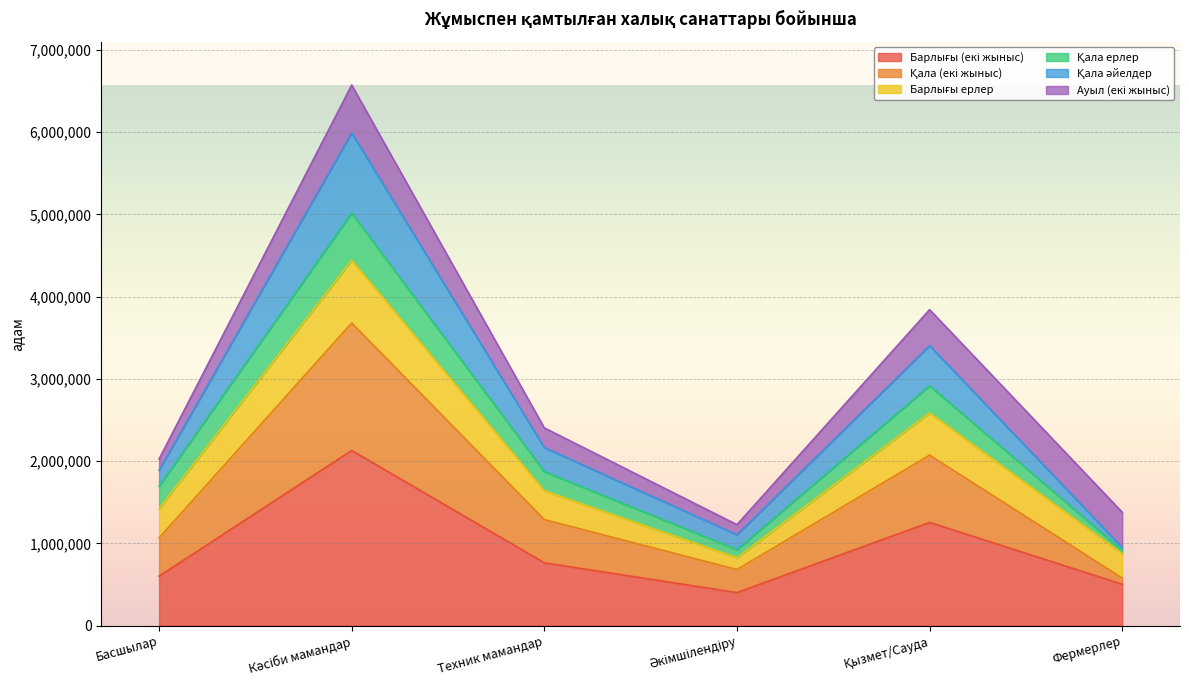

What is the label of the 2nd point from the left?

Кәсіби мамандар